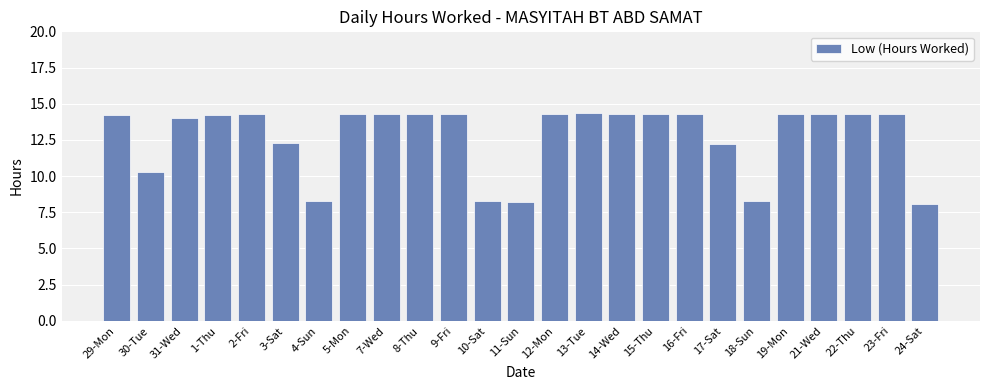

What is the change in value from 2-Fri to 18-Sun?

-6.0